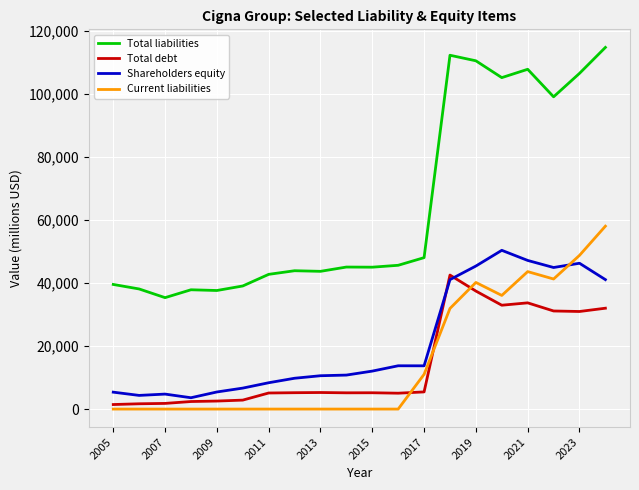

How many series are shown in this chart?

4